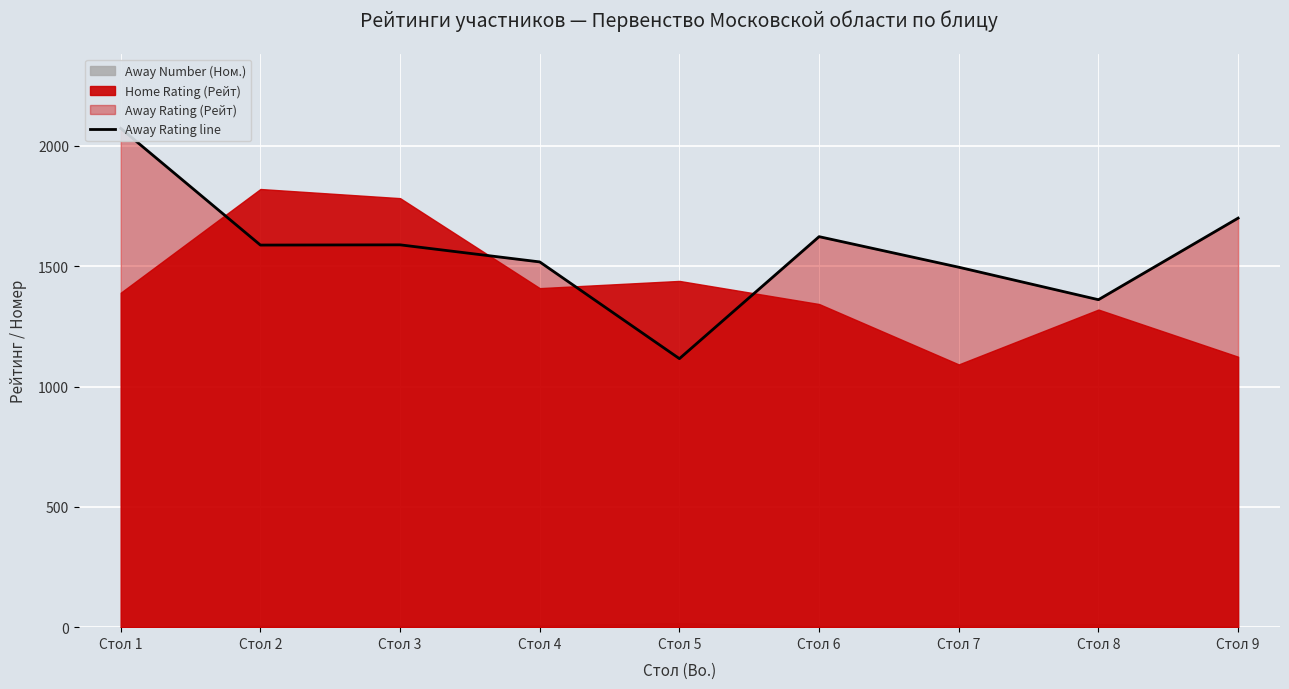

Reading right to left, extract all data points from this chart.

Стол 9=1700	Стол 8=1361	Стол 7=1496	Стол 6=1623	Стол 5=1116	Стол 4=1518	Стол 3=1589	Стол 2=1588	Стол 1=2073